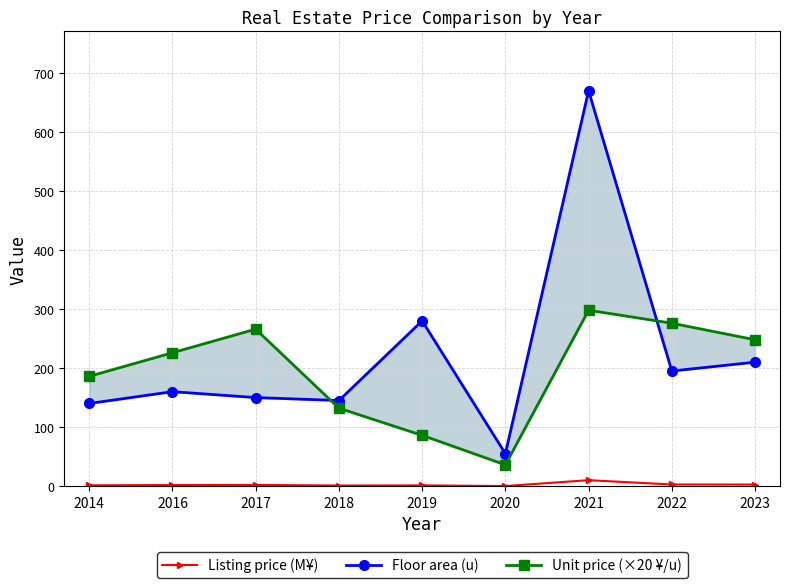

Reading left to right, list all the values displayed in this chart.

Listing price (M¥): 2014=1.3	2016=1.8	2017=2.0	2018=0.9	2019=1.2	2020=0.1	2021=10.0	2022=2.7	2023=2.6
Floor area (u): 2014=140.0	2016=160.0	2017=150.0	2018=145.0	2019=280.0	2020=55.0	2021=670.0	2022=195.0	2023=210.0
Unit price (×20 ¥/u): 2014=186.0	2016=226.0	2017=266.0	2018=132.0	2019=86.0	2020=36.0	2021=298.0	2022=276.0	2023=248.0